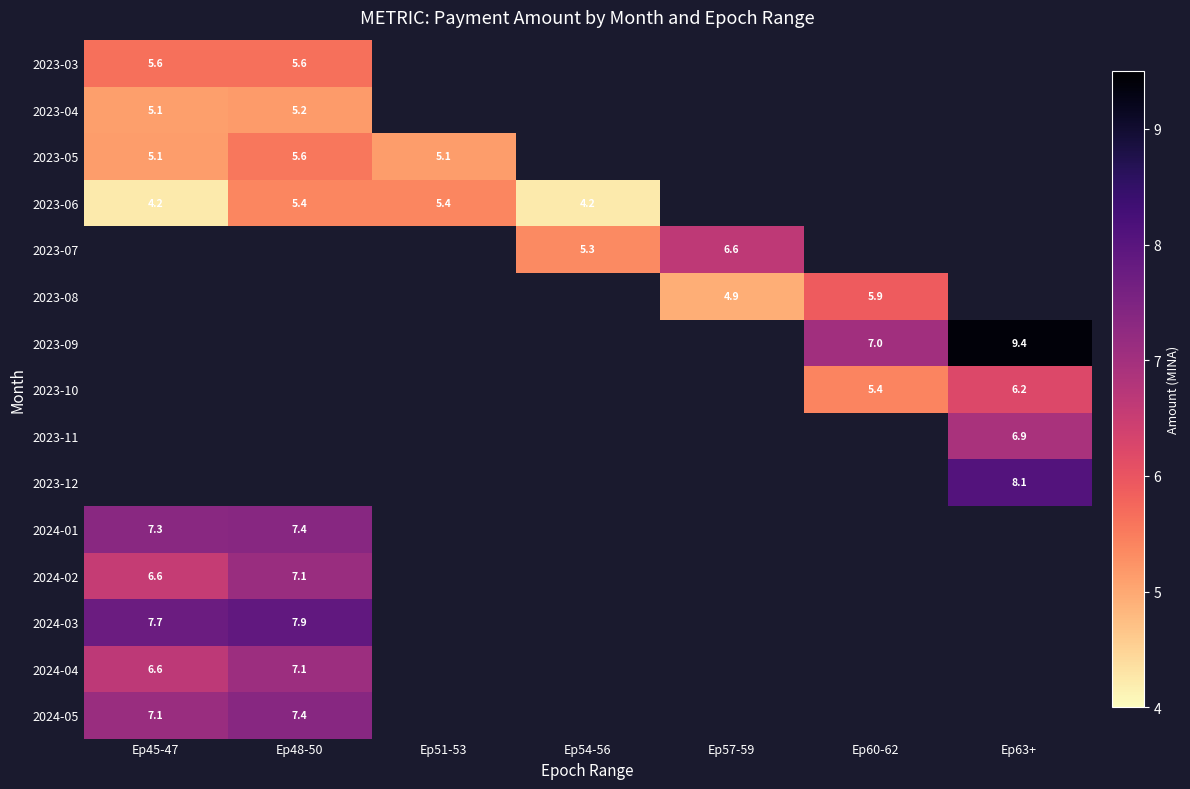

How many values in the 2023-06 series exceed 4?

4